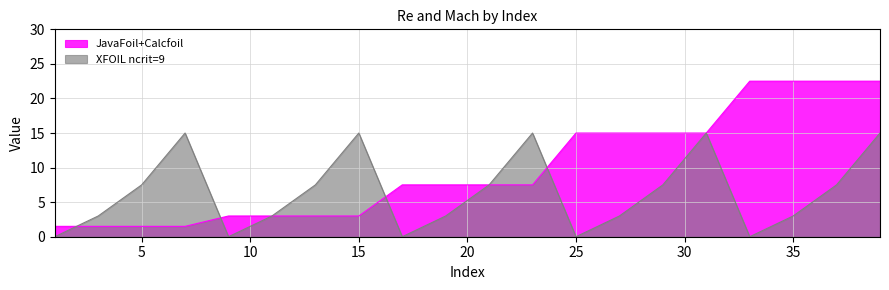

The JavaFoil+Calcfoil series shows 15.0 at 25. True or false?

True